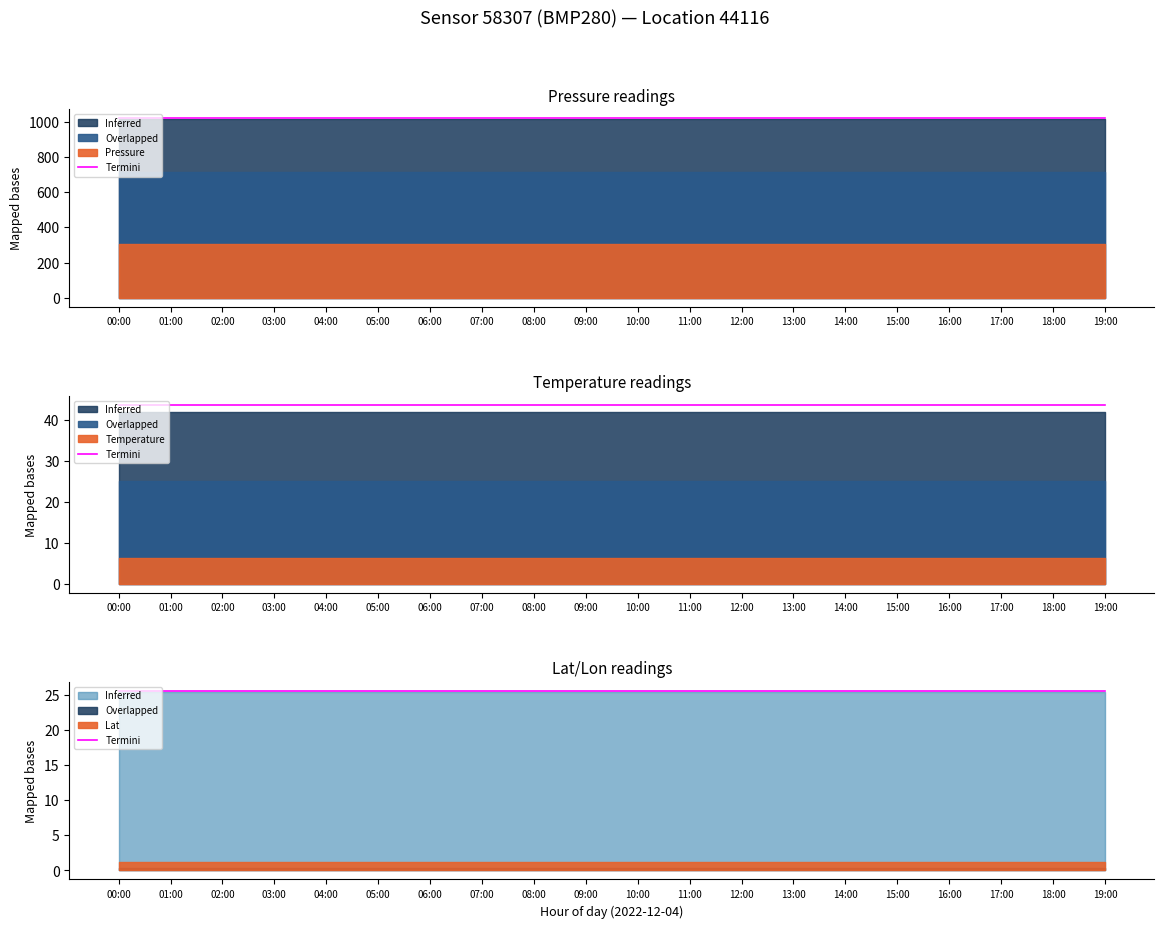

What is the label of the 7th point from the right?

13:00